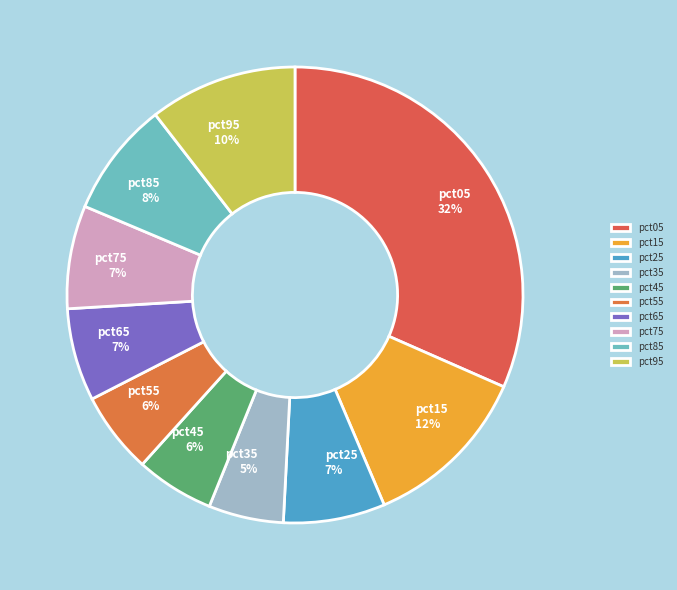

Do pct45 and pct65 together represent more than half of the pie?

No